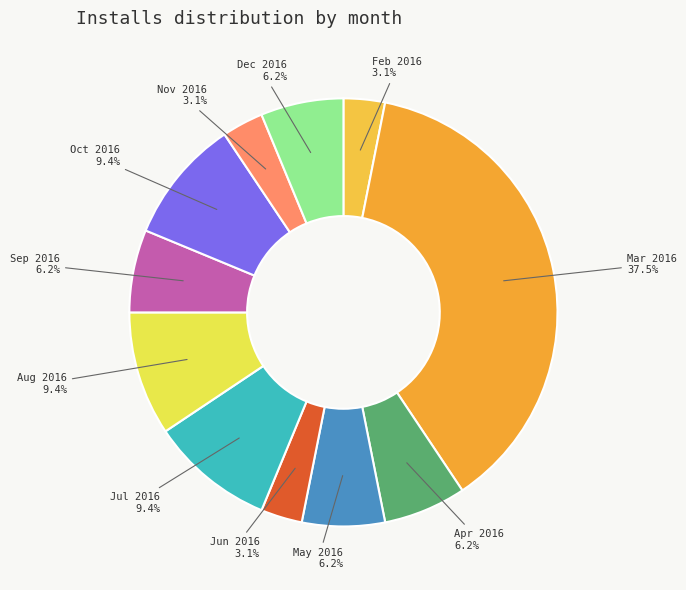

Is there a majority slice in this chart?

No